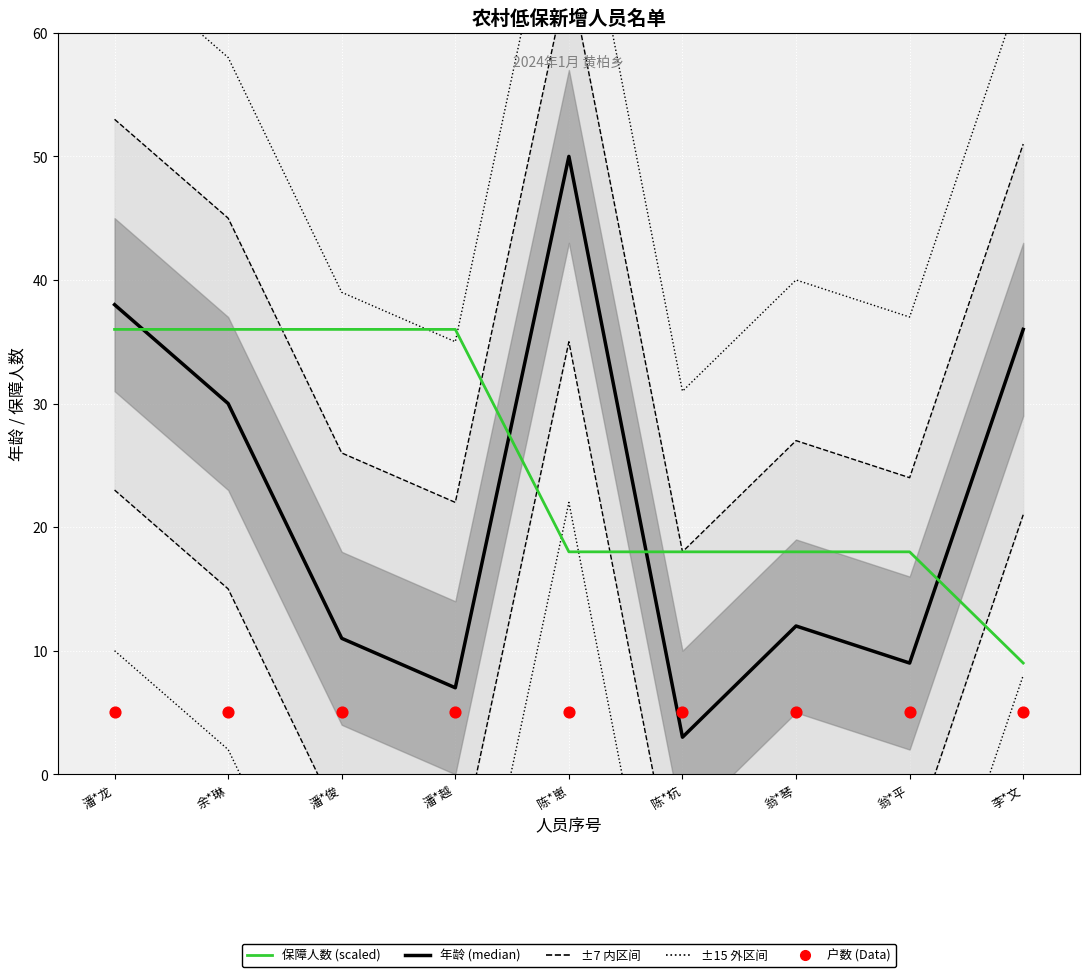

Is the value of 户数 (Data) at 陈*杭 greater than the value of 年龄 (median) at 陈*杭?

Yes